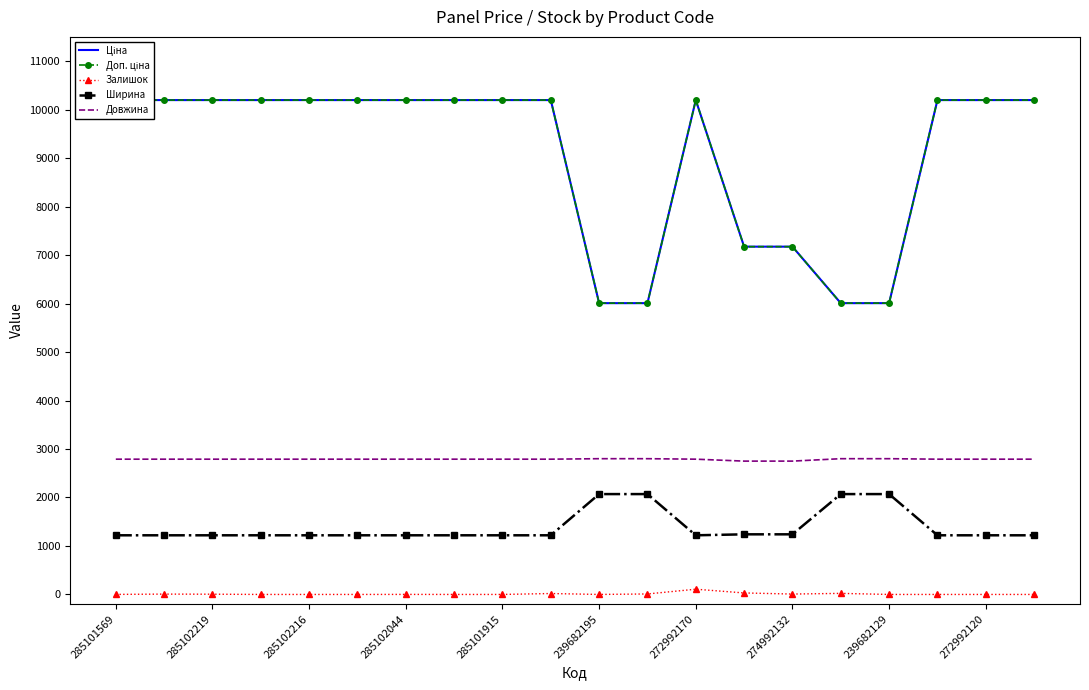

True or false: Ширина has a value of 685 at 274992132.

False